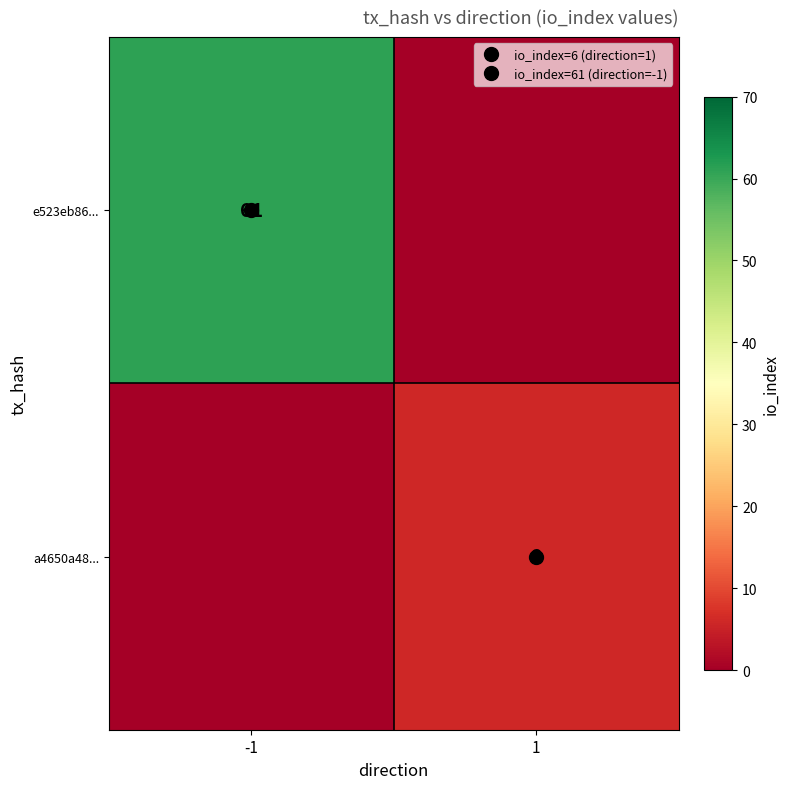

Rank the series by their maximum value, from highest to lowest.

e523eb86..., a4650a48...